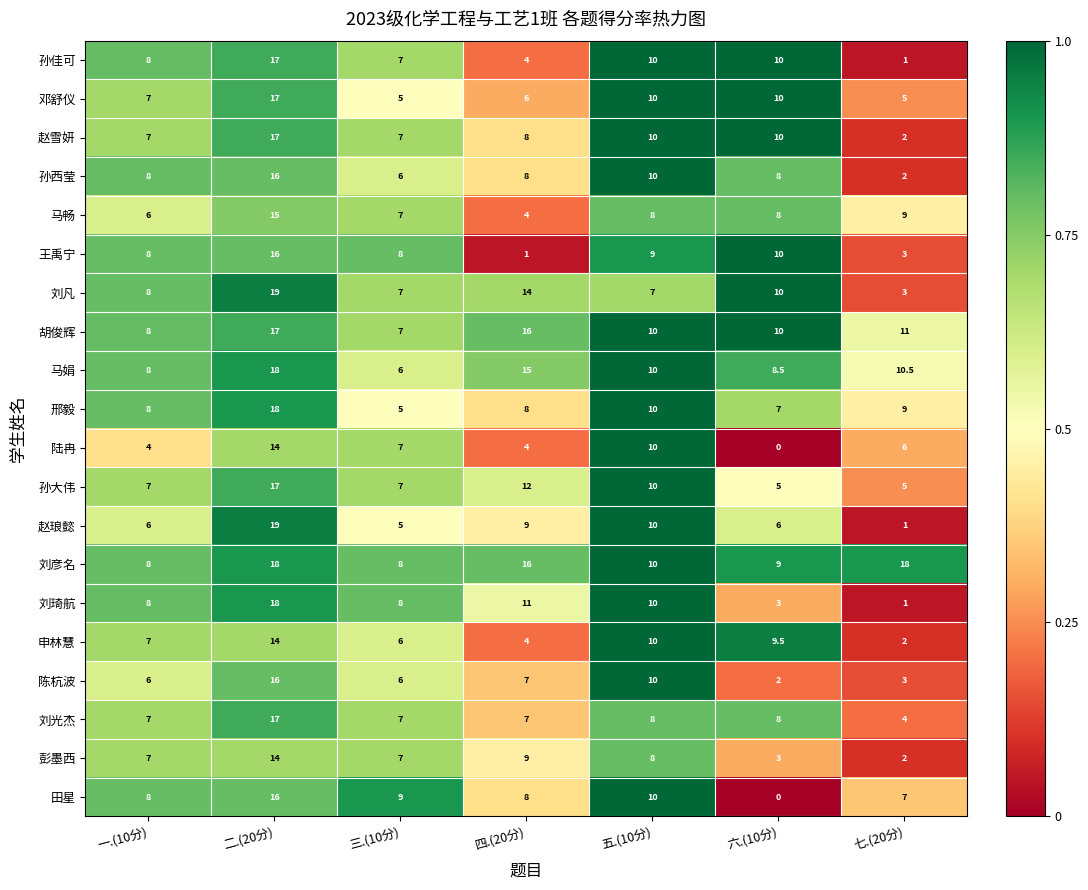

Which series has the largest total across all categories?

刘彦名